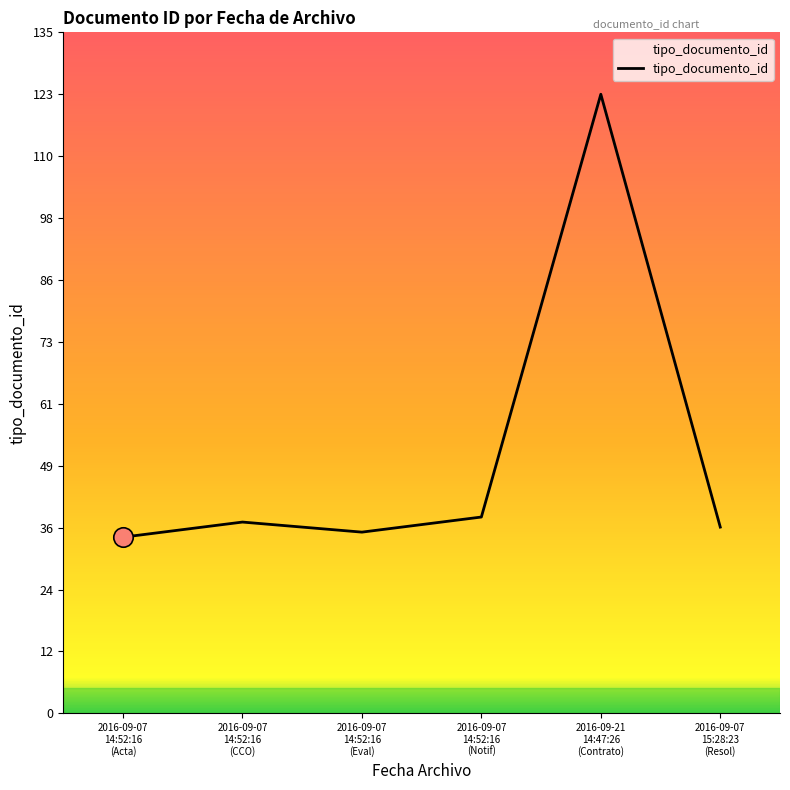

What is the difference between the maximum and minimum values?

88